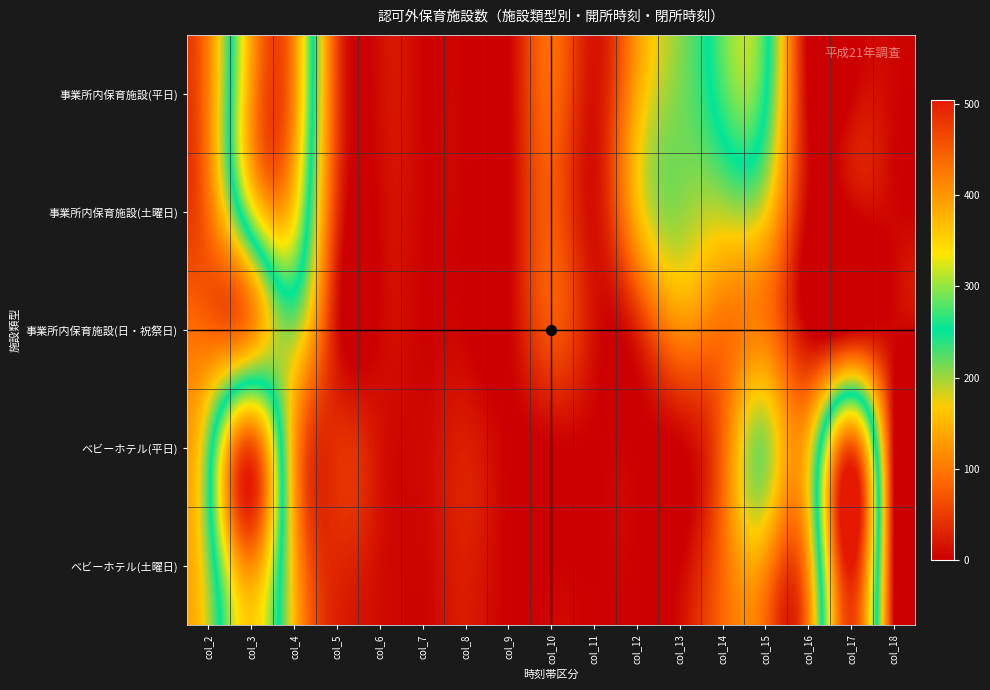

What is the total value across all series at col_18?

15